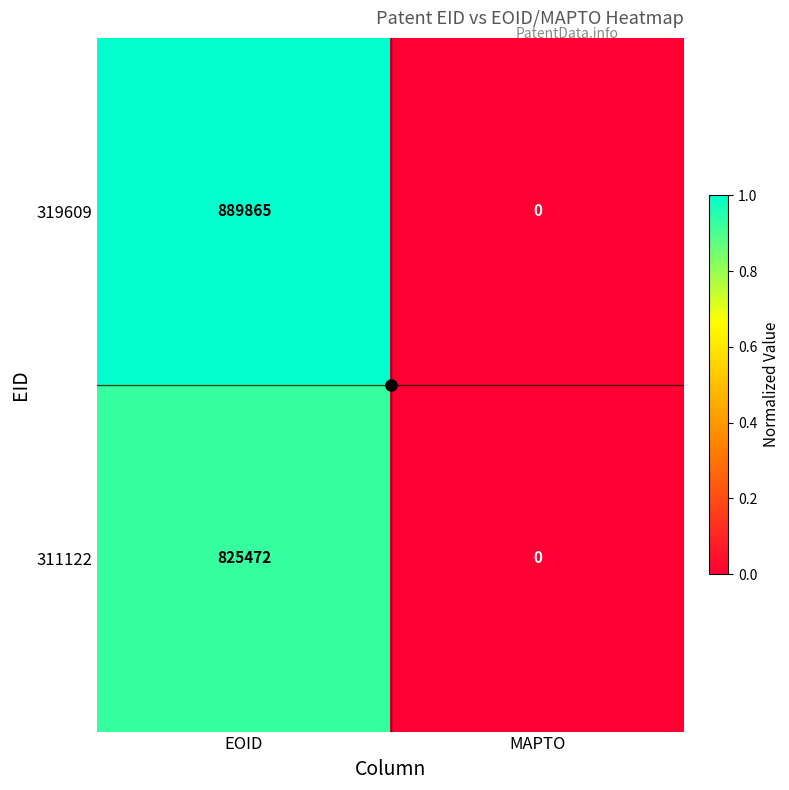

True or false: 311122 has a value of 476578 at MAPTO.

False